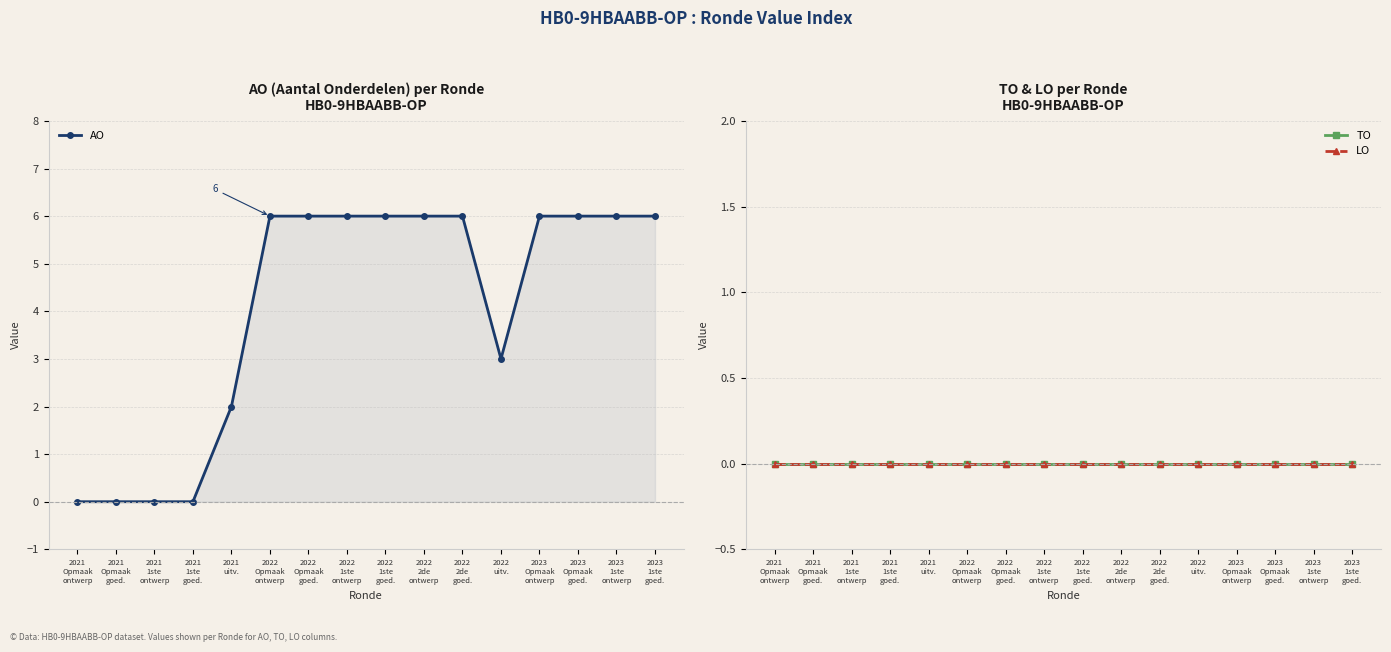

True or false: AO has a value of -2 at 2021
1ste
goed..

False